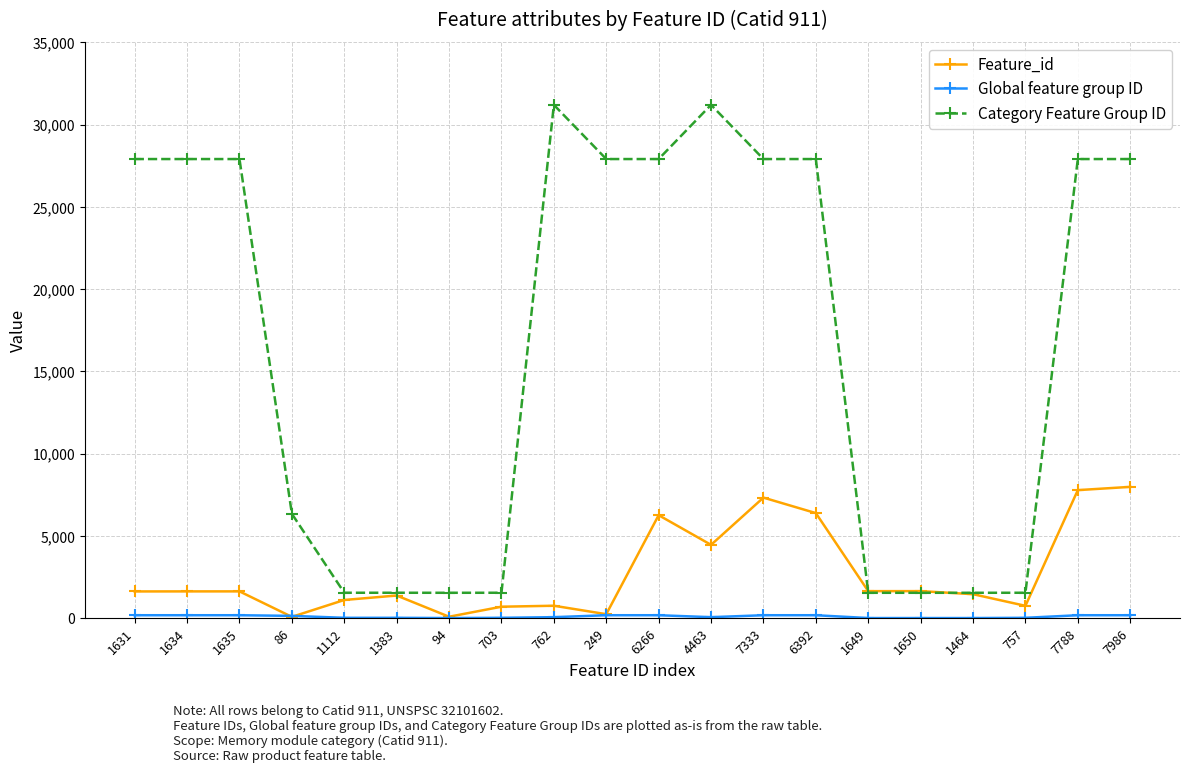

Which series changed the most between 249 and 6266?

Feature_id